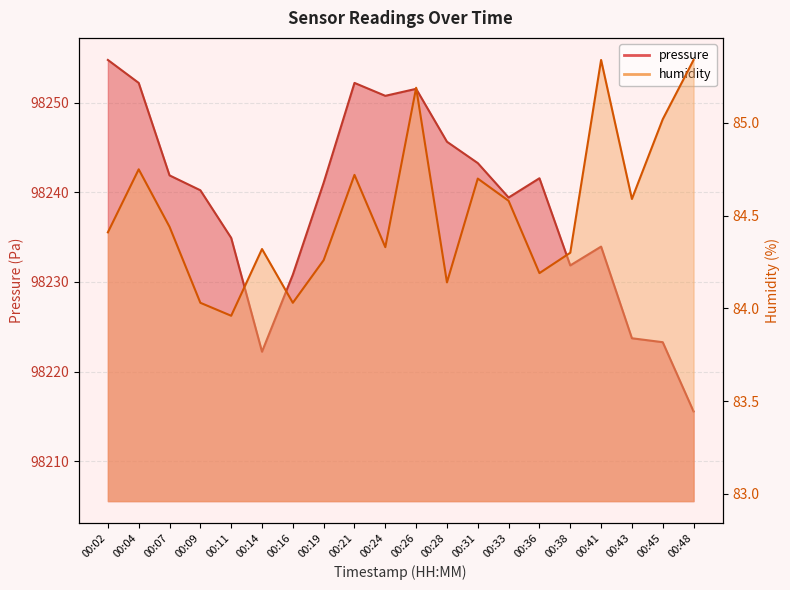

Where is the first local maximum for pressure?

00:21